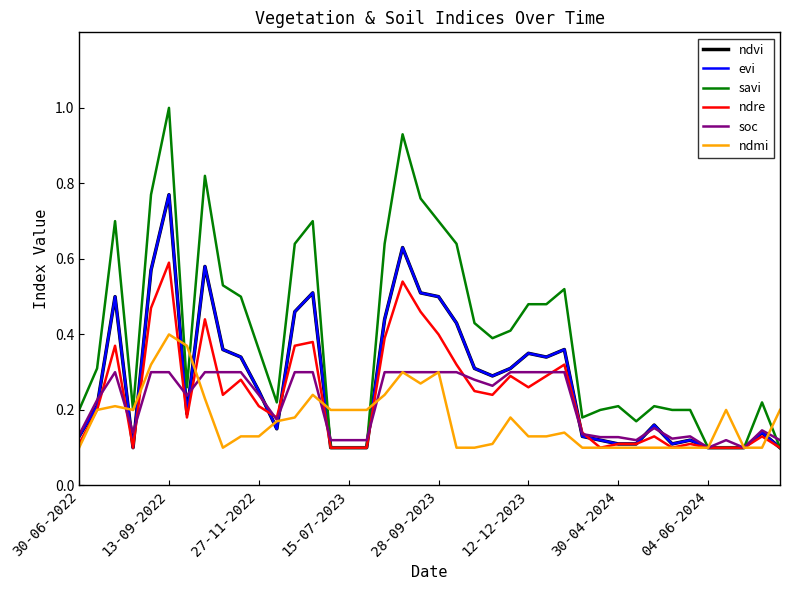

Does the chart have visible grid lines?

No